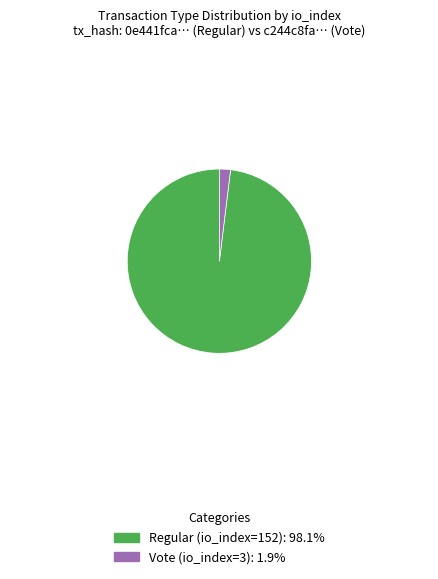

Rank the categories by value from lowest to highest.

Vote (io_index=3), Regular (io_index=152)